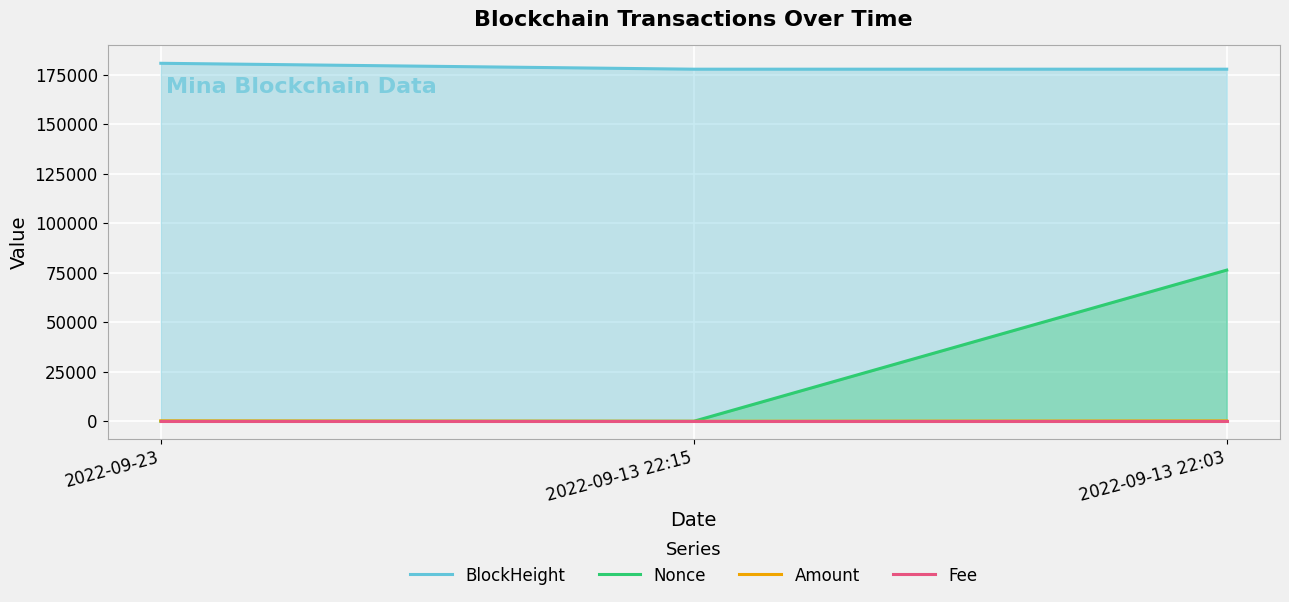

At how many categories does at least one series exceed 173243?

3